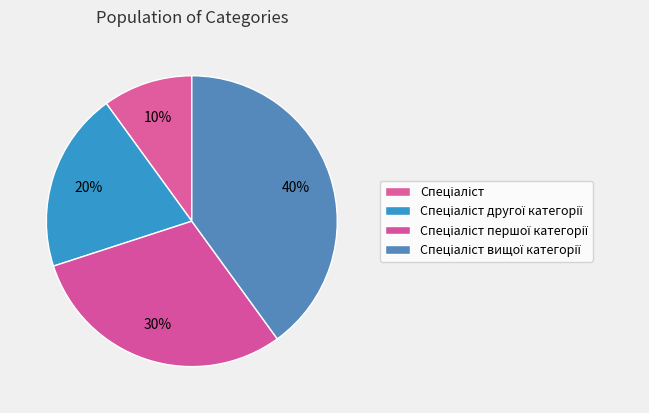

To the nearest percent, what percentage of the pie is Спеціаліст другої категорії?

20%